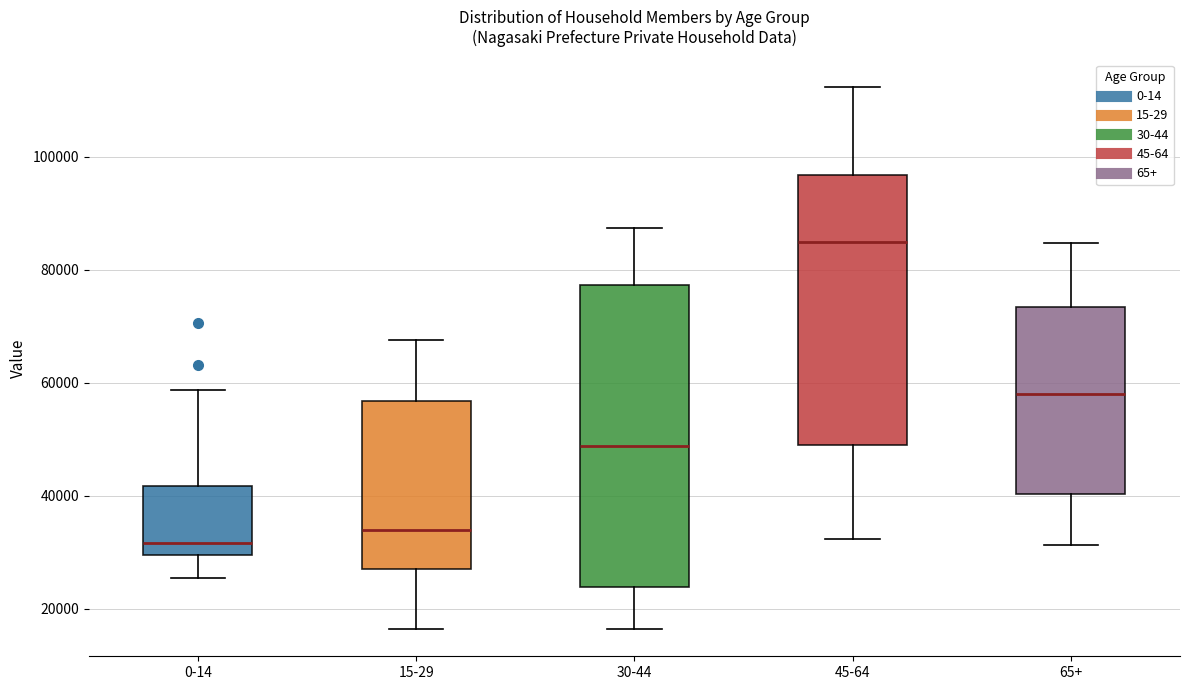

Which box is the tallest, from its lower edge to its upper edge?

30-44